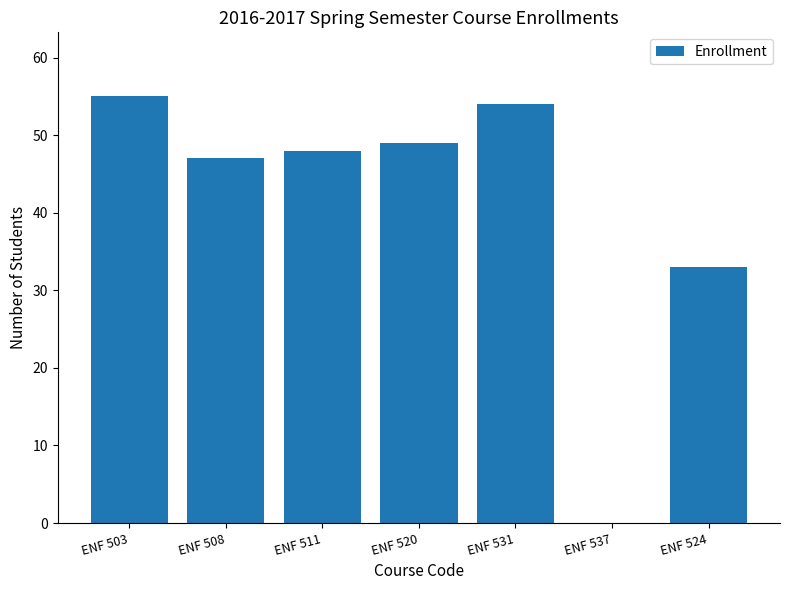

The value at ENF 524 is 9. True or false?

False